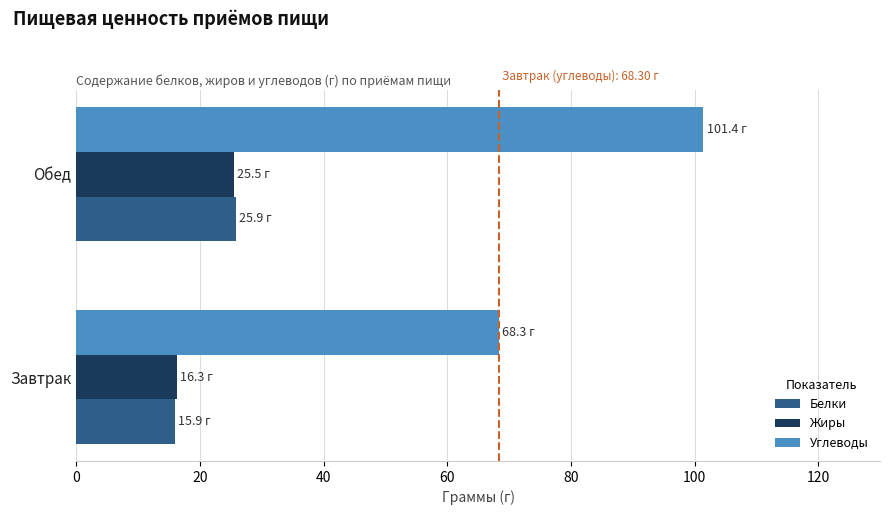

The Белки series shows 13.2 at Обед. True or false?

False